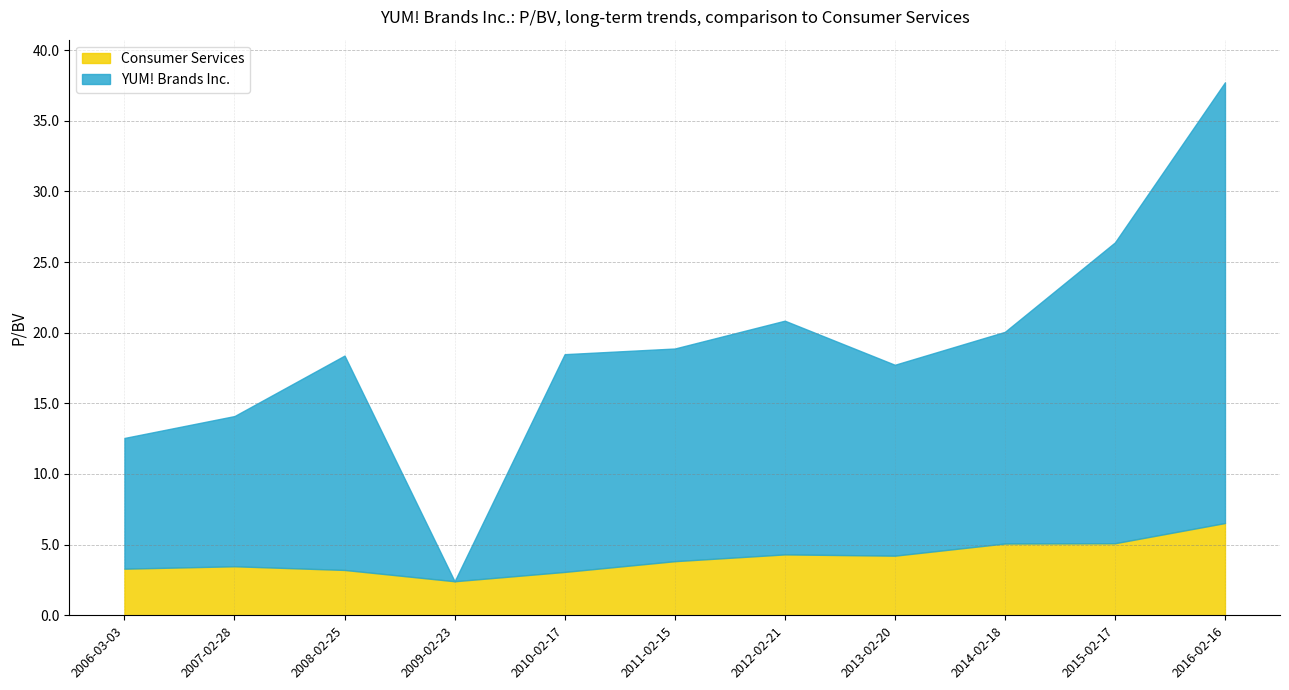

Count the number of data series in this chart.

2